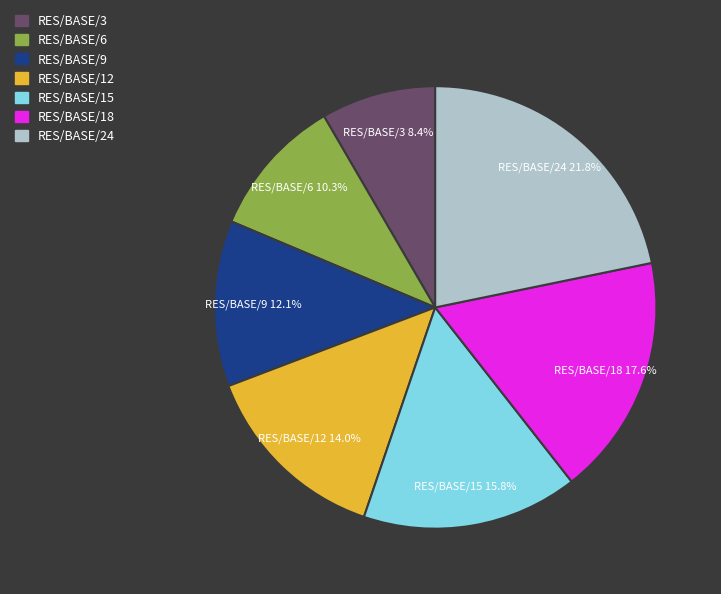

Is there a majority slice in this chart?

No